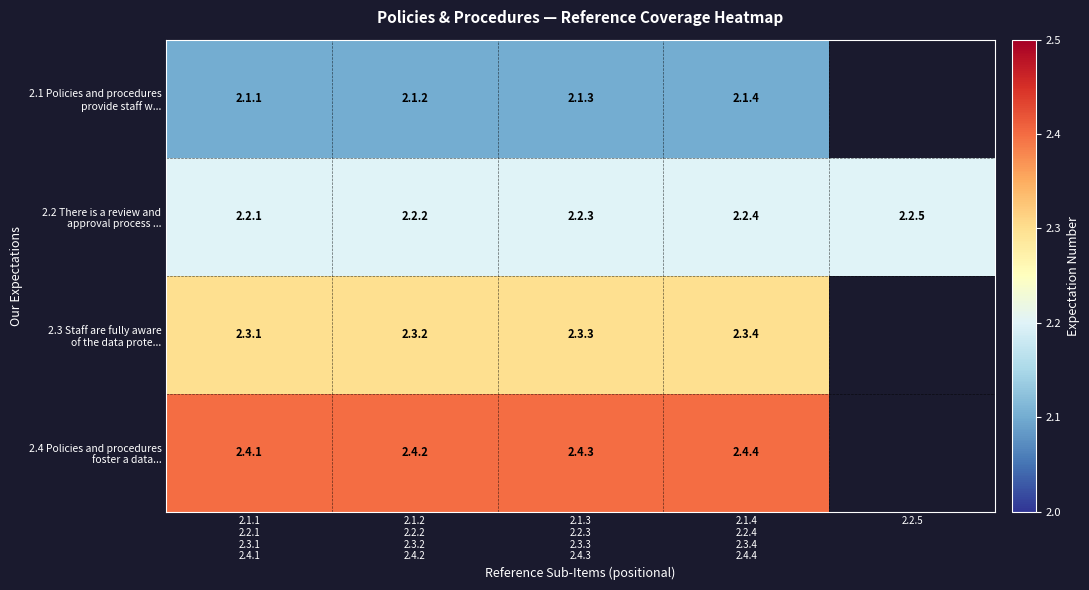

True or false: 2.2 There is a review and approval process ... has a value of 2.2 at 2.1.1 2.2.1 2.3.1 2.4.1.

True